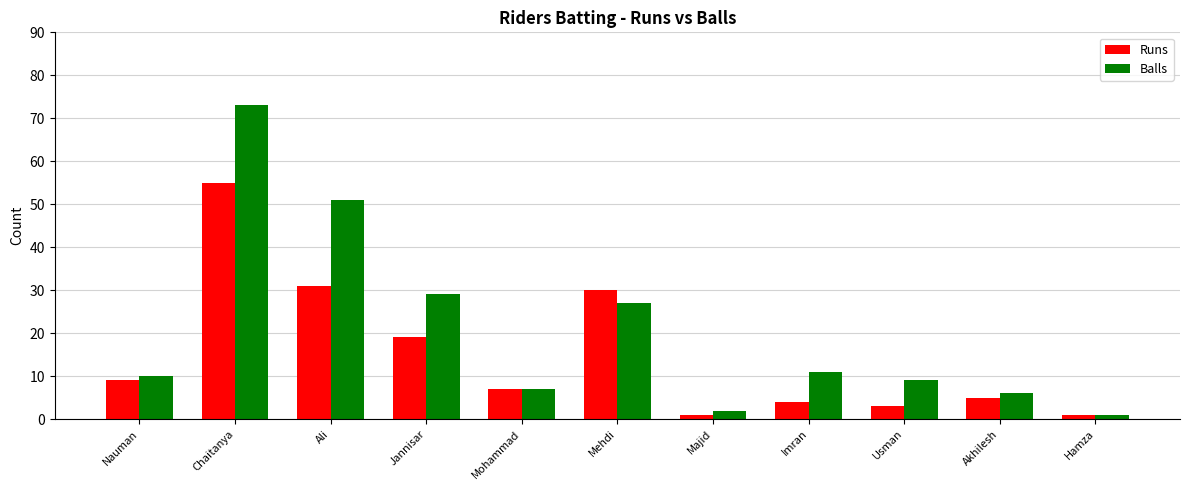

Reading left to right, what are all the values shown in this chart?

Runs: Nauman=9	Chaitanya=55	Ali=31	Jannisar=19	Mohammad=7	Mehdi=30	Majid=1	Imran=4	Usman=3	Akhilesh=5	Hamza=1
Balls: Nauman=10	Chaitanya=73	Ali=51	Jannisar=29	Mohammad=7	Mehdi=27	Majid=2	Imran=11	Usman=9	Akhilesh=6	Hamza=1